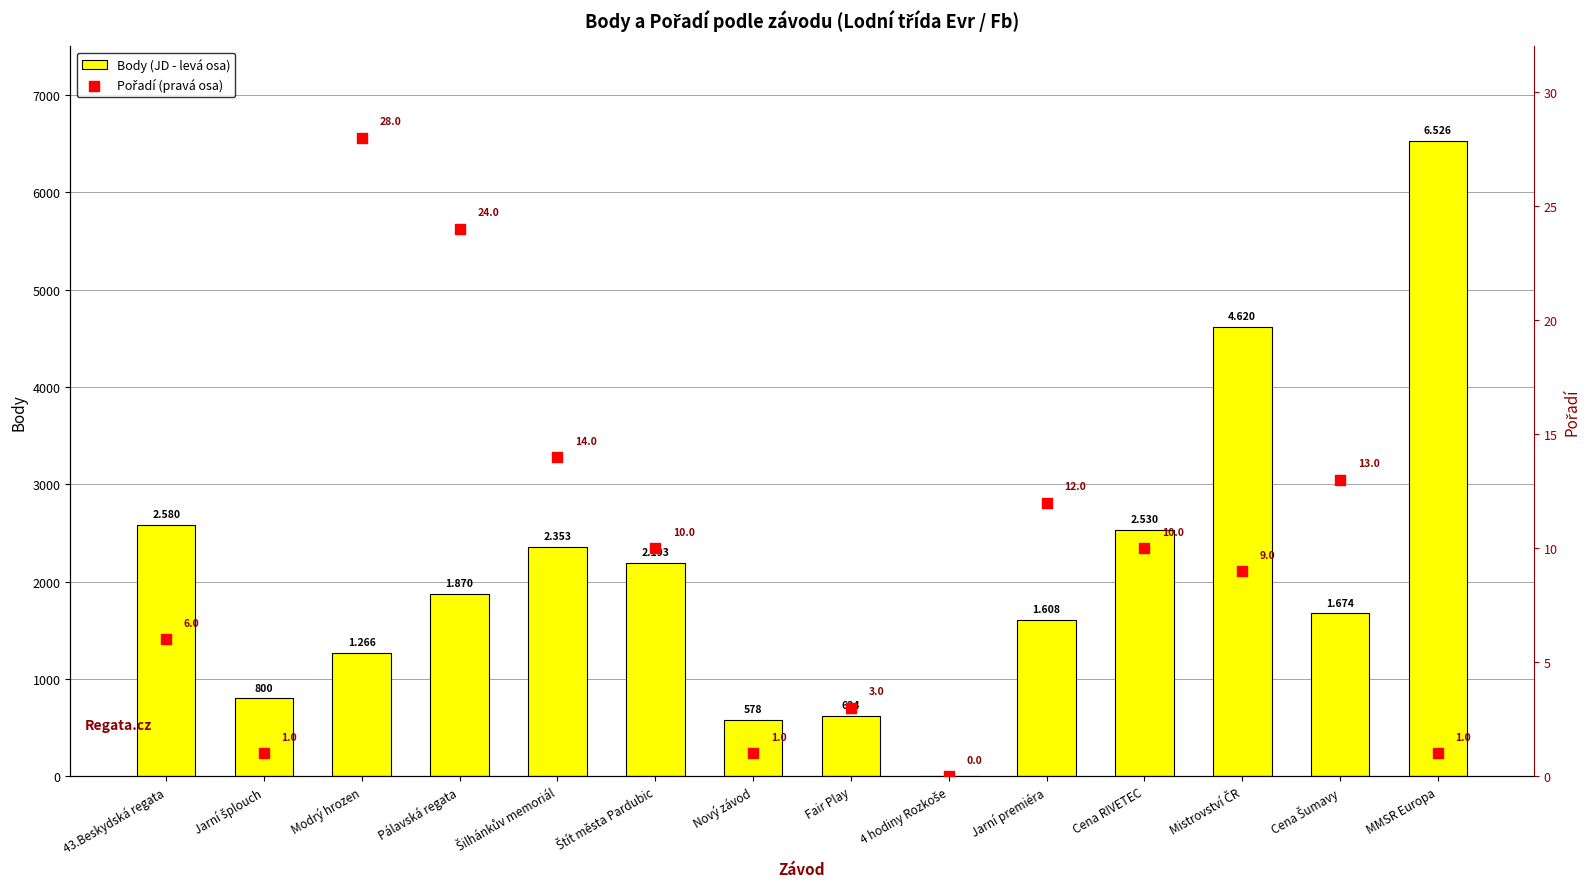

Which series contains the highest Y value?

Body (JD - levá osa)